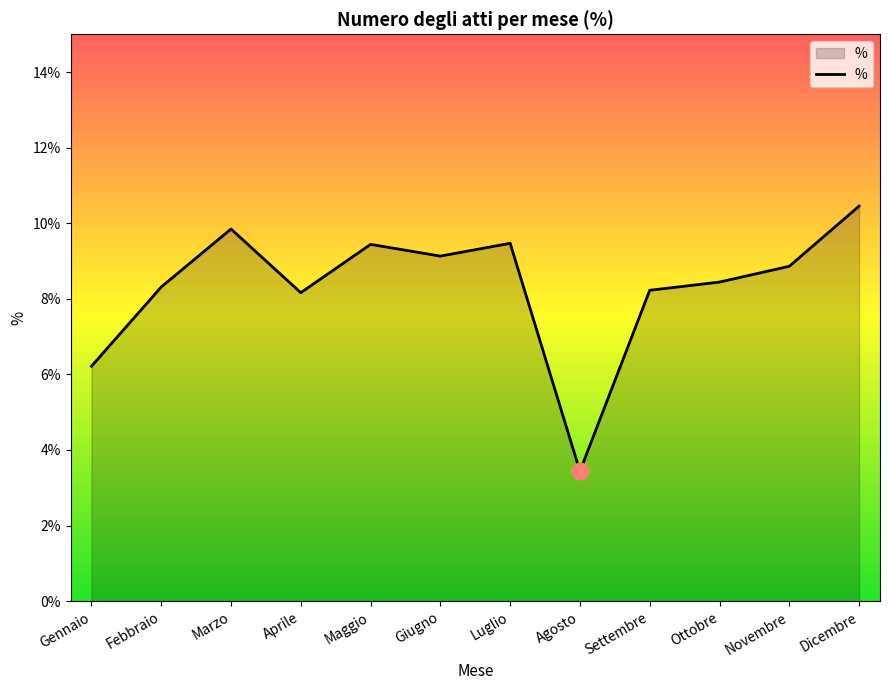

What is the difference between the maximum and minimum values?

7.0